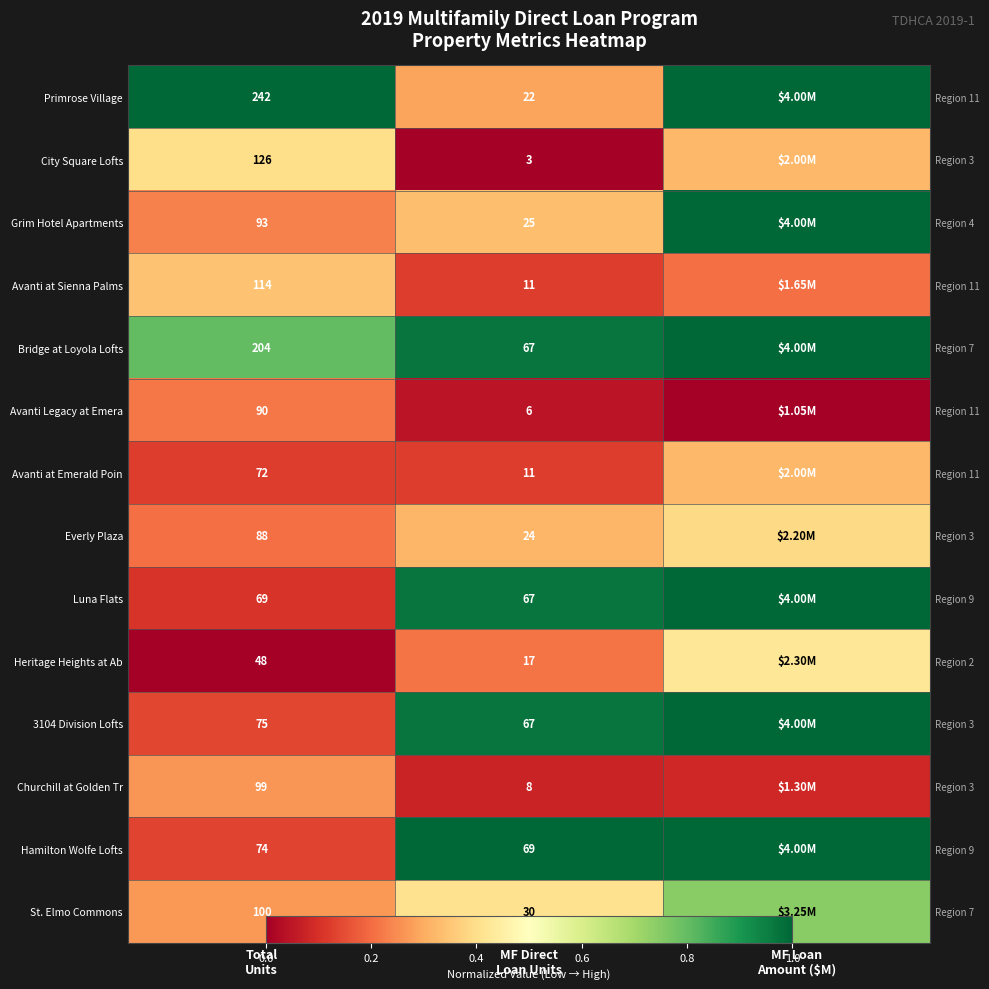

The St. Elmo Commons series shows 0.7 at MF Loan Amount ($M). True or false?

True